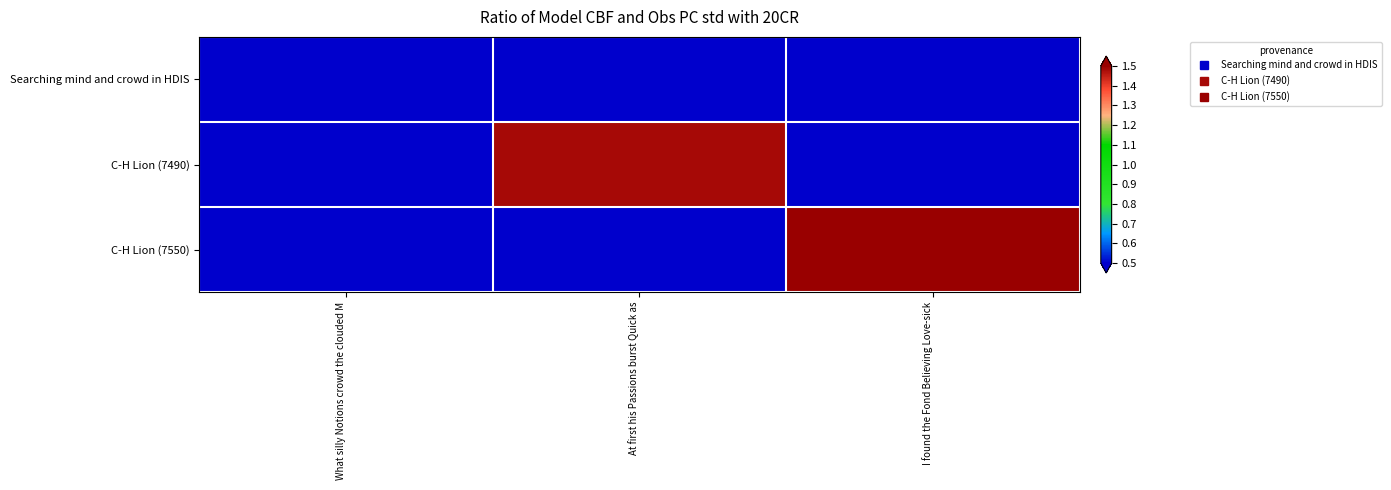

At I found the Fond Believing Love-sick, list the series in order from smallest to largest.

Searching mind and crowd in HDIS, C-H Lion (7490), C-H Lion (7550)